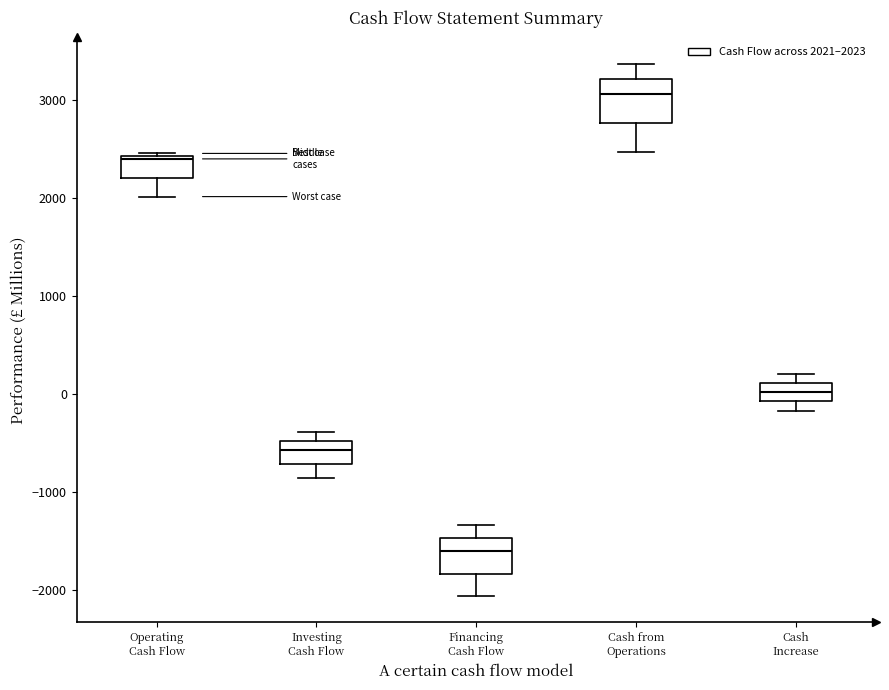

Reading left to right, transcribe this box plot: for each box, give where its median line is, the range the box spans, and where its two whiskers end, as read against the y-axis. The values are not printed on the chart, so give them approximately, as read against the axis.

Operating Cash Flow: median 2400, box 2200 to 2400, whiskers 2000 to 2500
Investing Cash Flow: median -600, box -700 to -500, whiskers -900 to -400
Financing Cash Flow: median -1600, box -1800 to -1500, whiskers -2100 to -1300
Cash from Operations: median 3100, box 2800 to 3200, whiskers 2500 to 3400
Cash Increase: median 0, box -100 to 100, whiskers -200 to 200